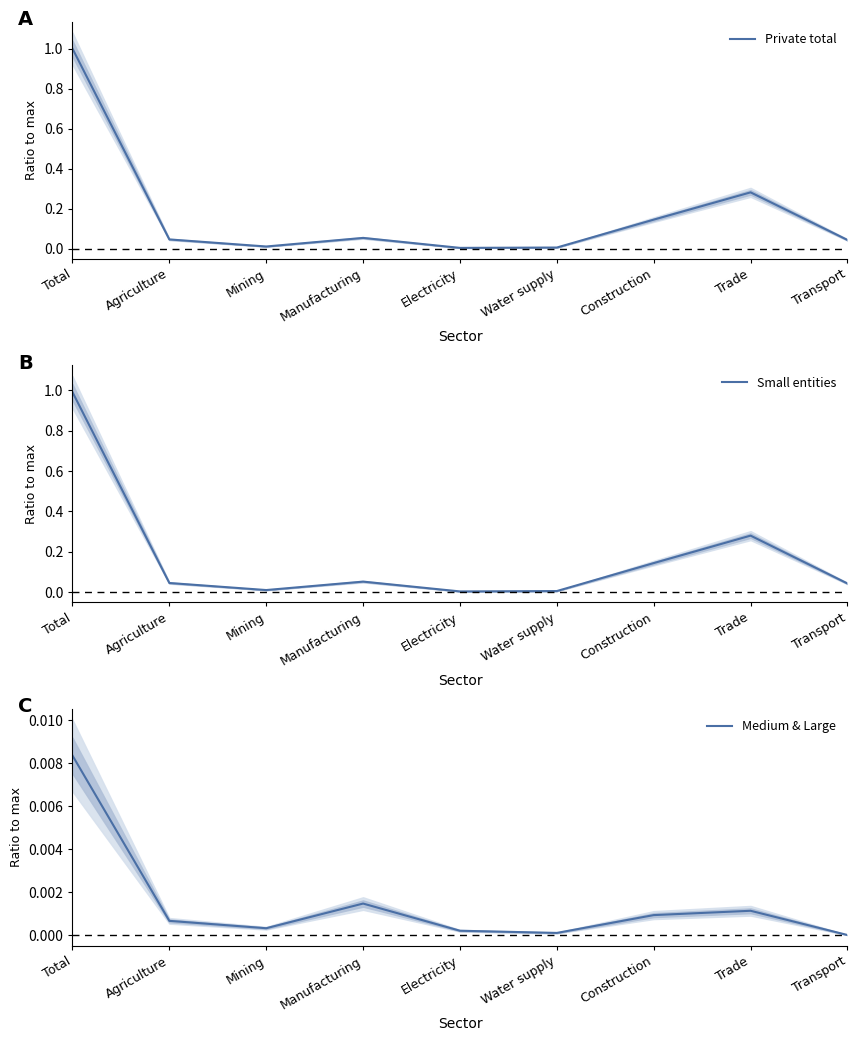

How many lines are shown in the chart?

3